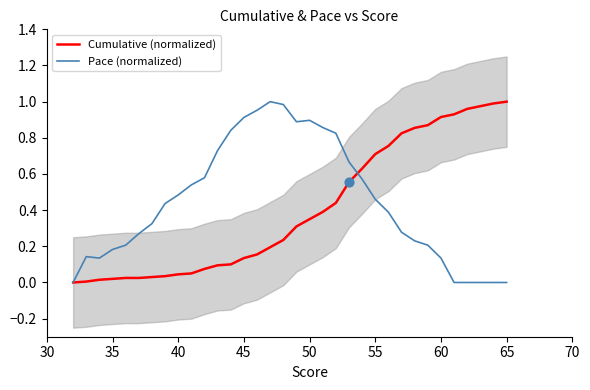

What are all the series names shown in the legend?

Cumulative (normalized), Pace (normalized)